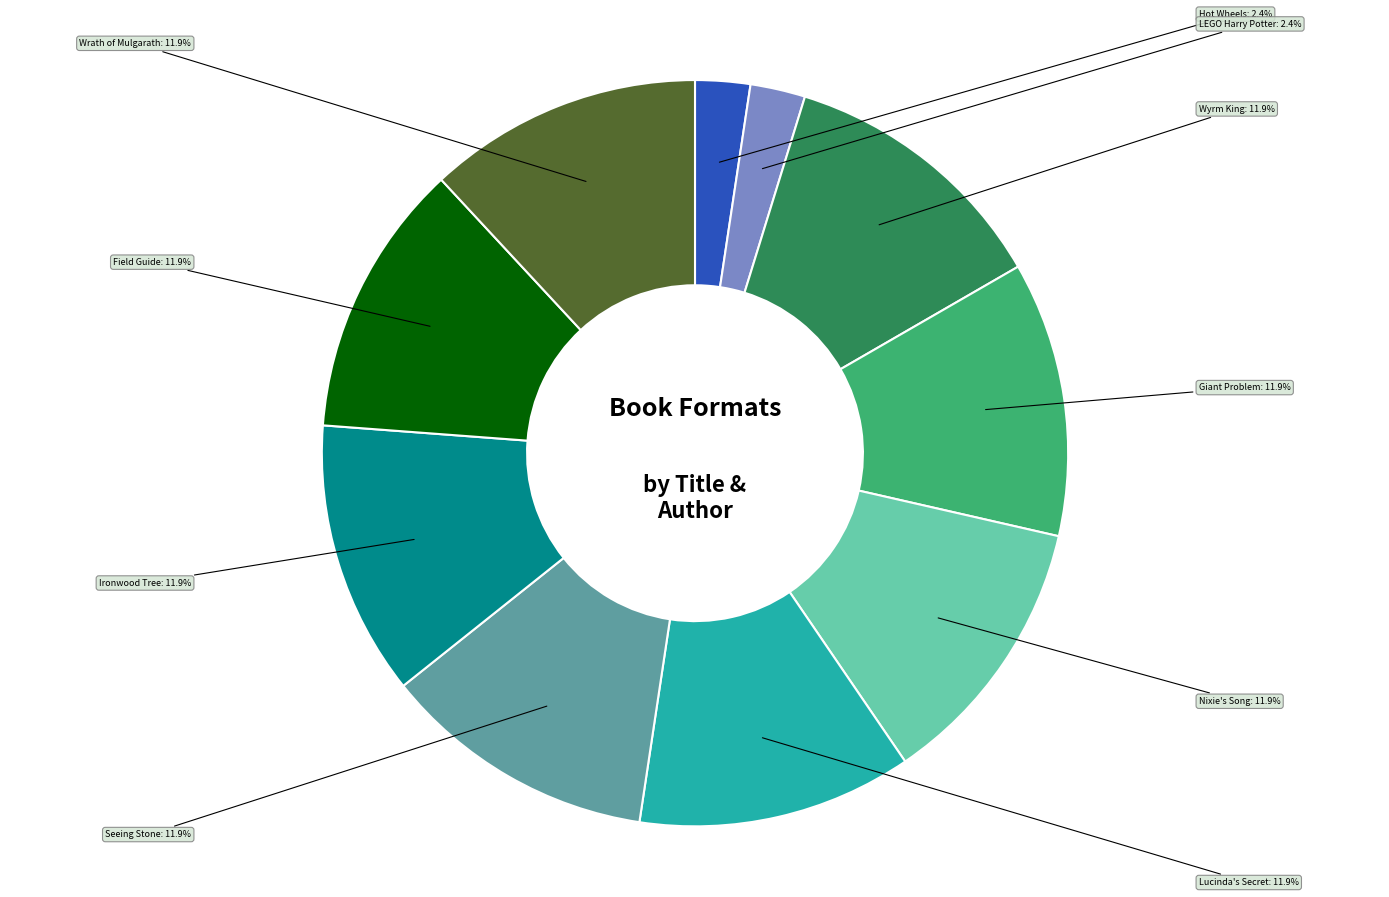

Is there a majority slice in this chart?

No